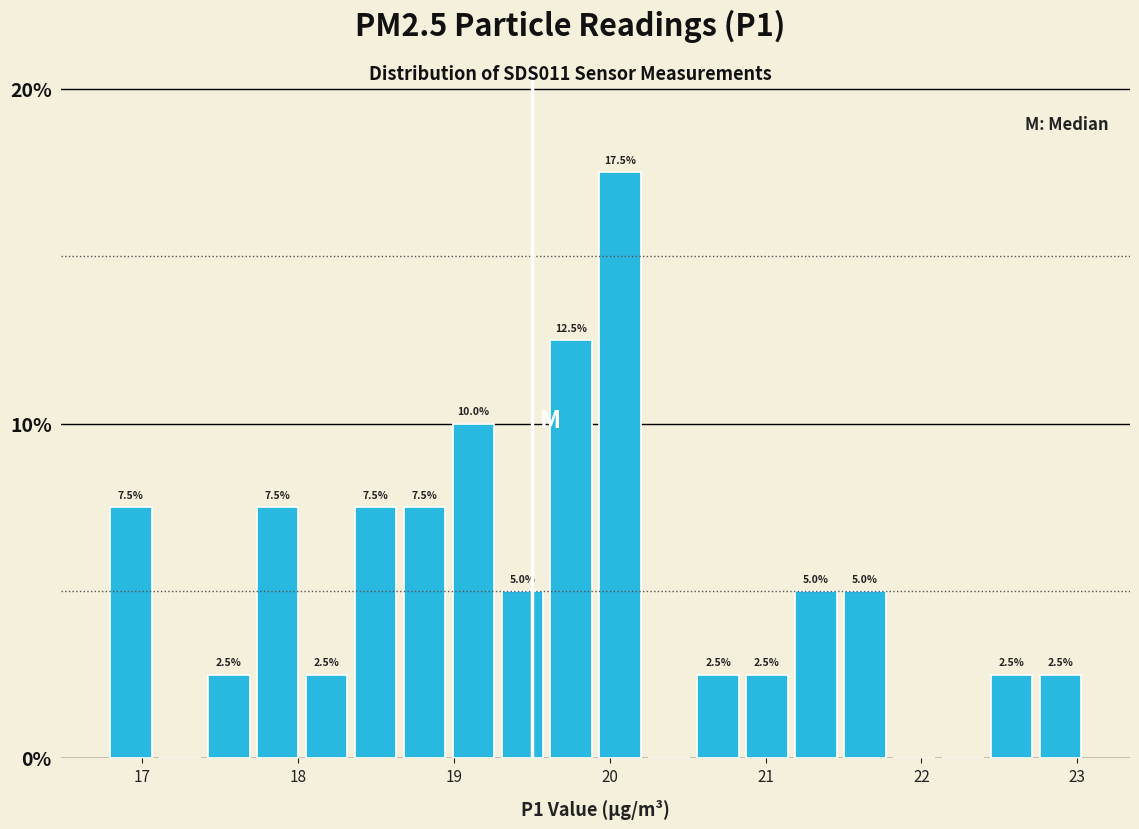

Around what value on the x-axis is the tallest bar? Give the approximate position of its centre, as read against the axis.

20.1